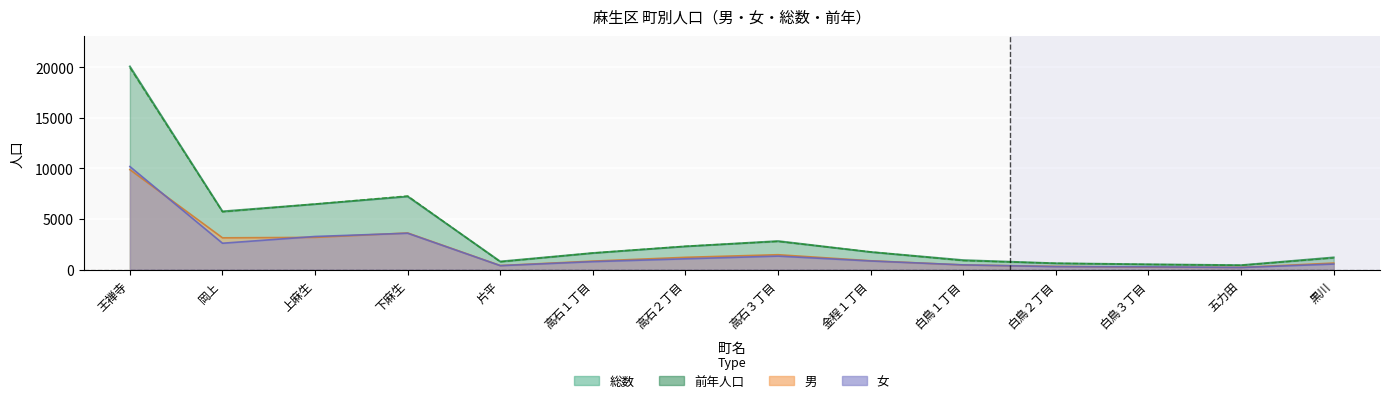

Reading left to right, what are all the values shown in this chart?

男: 王禅寺=9883	岡上=3148	上麻生=3193	下麻生=3627	片平=411	高石１丁目=849	高石２丁目=1223	高石３丁目=1480	金程１丁目=883	白鳥１丁目=468	白鳥２丁目=328	白鳥３丁目=249	五力田=227	黒川=655
女: 王禅寺=10188	岡上=2614	上麻生=3281	下麻生=3601	片平=400	高石１丁目=797	高石２丁目=1078	高石３丁目=1345	金程１丁目=861	白鳥１丁目=476	白鳥２丁目=303	白鳥３丁目=281	五力田=218	黒川=558
総数: 王禅寺=20071	岡上=5762	上麻生=6474	下麻生=7228	片平=811	高石１丁目=1646	高石２丁目=2301	高石３丁目=2825	金程１丁目=1744	白鳥１丁目=944	白鳥２丁目=631	白鳥３丁目=530	五力田=445	黒川=1213
前年: 王禅寺=19944	岡上=5712	上麻生=6487	下麻生=7291	片平=775	高石１丁目=1649	高石２丁目=2319	高石３丁目=2796	金程１丁目=1760	白鳥１丁目=895	白鳥２丁目=633	白鳥３丁目=521	五力田=435	黒川=1158